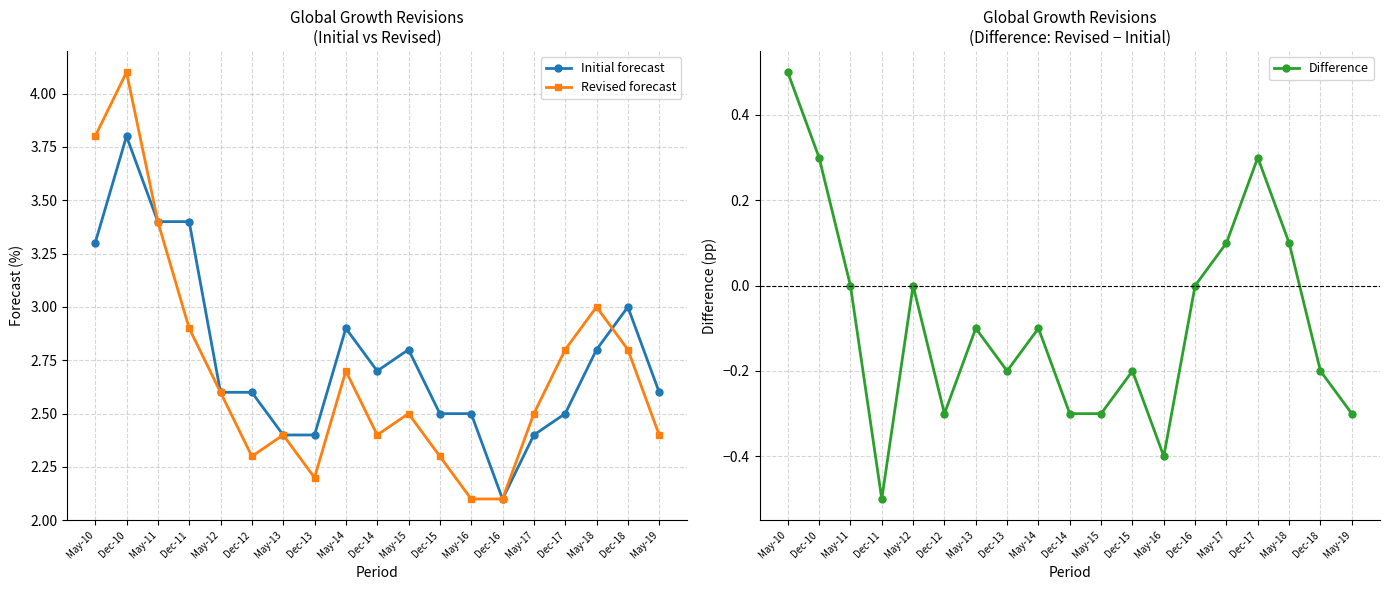

Does the chart have visible grid lines?

Yes